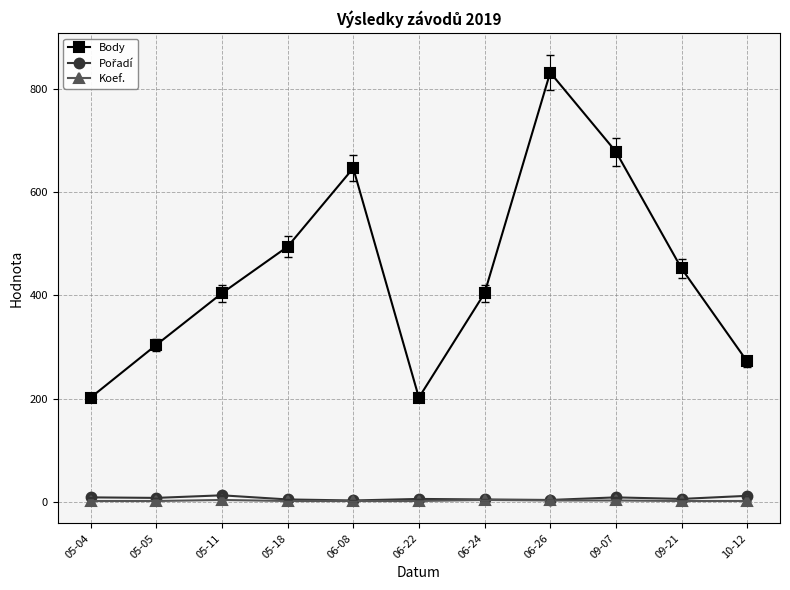

True or false: Koef. and Body cross at least once.

False